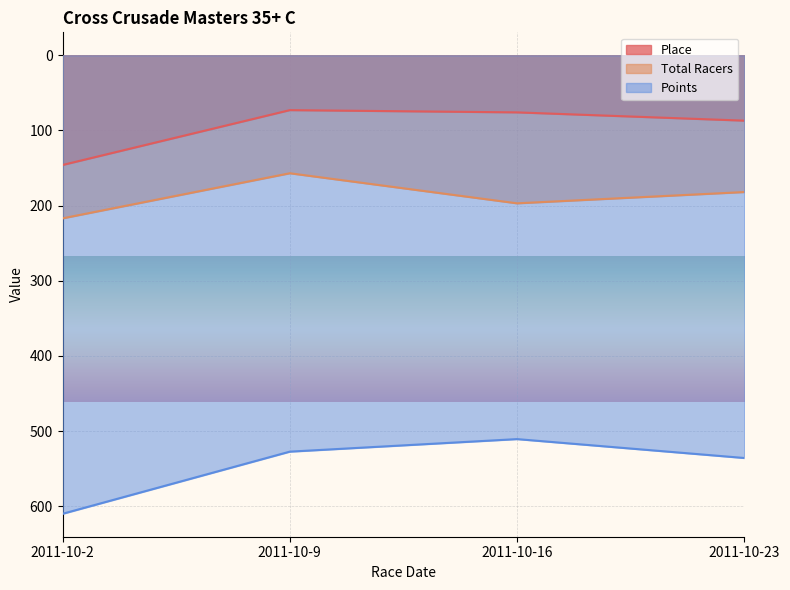

What is the value of the Place point at the 1st from the left?

146.0